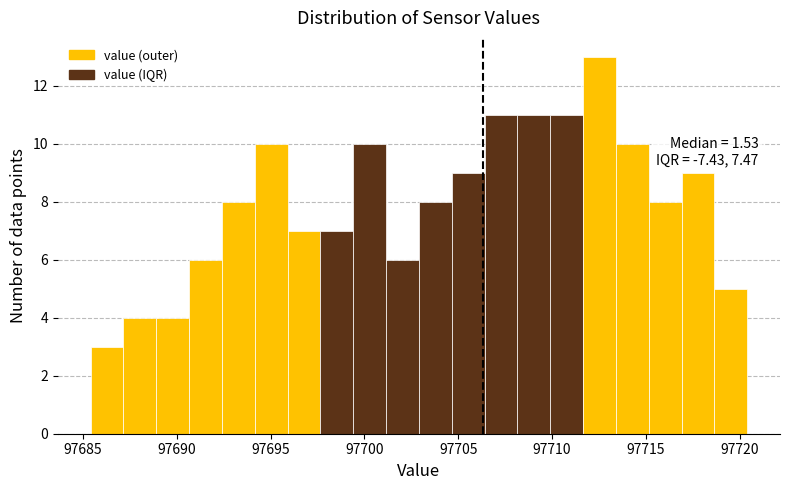

Read against the x-axis, roughly where is the centre of the tallest bar?

97712.5